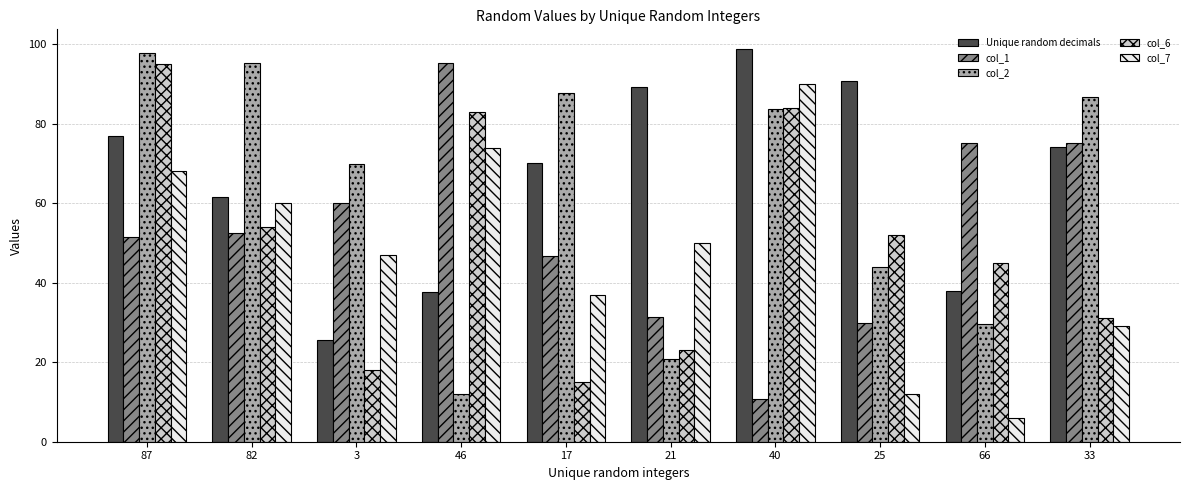

What is the average value of the col_1 series?

52.9